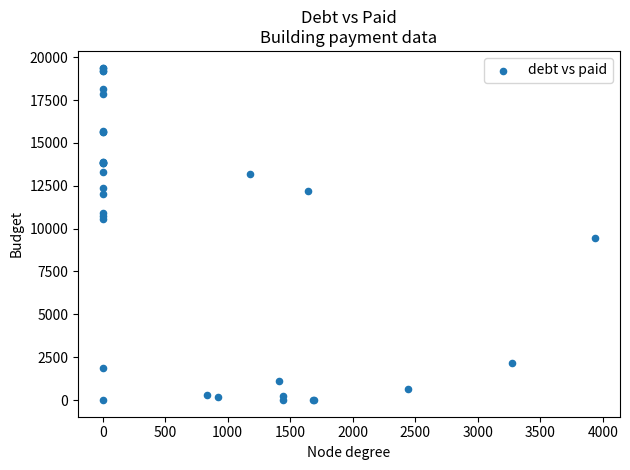

What Y value in the scatter plot is closest to 9696?

9465.6